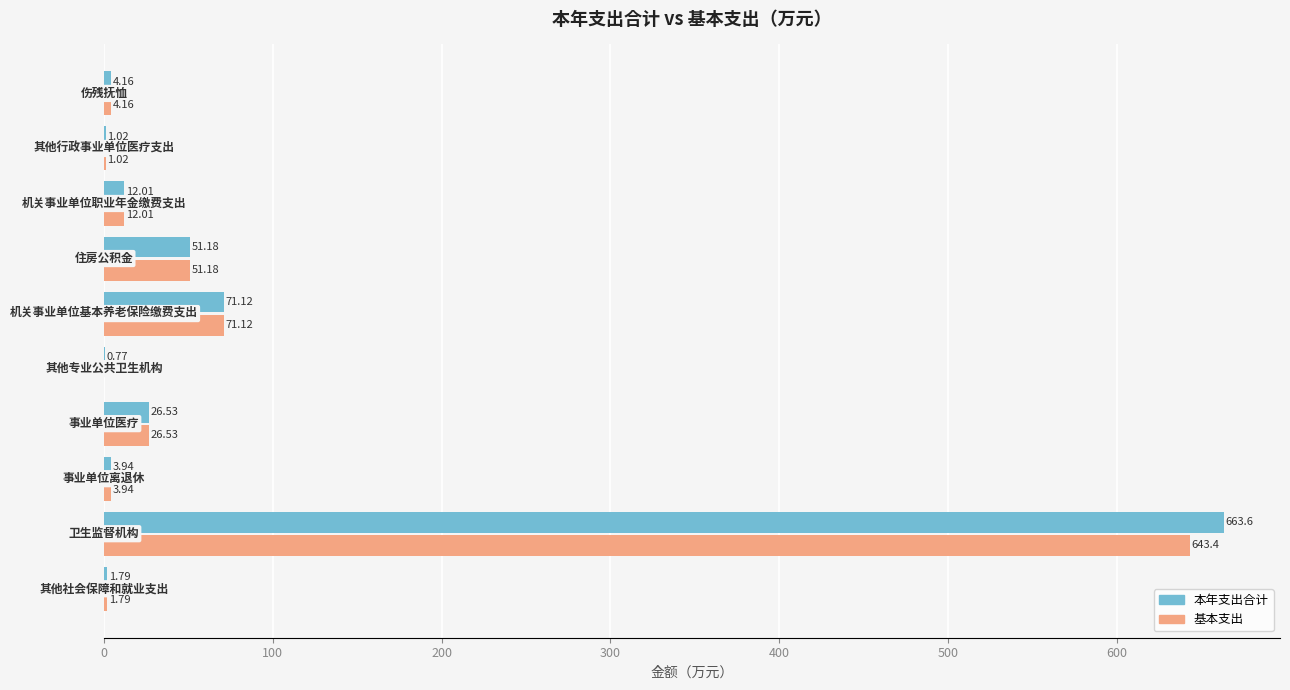

What is the sum of all 本年支出合计 values?

836.1